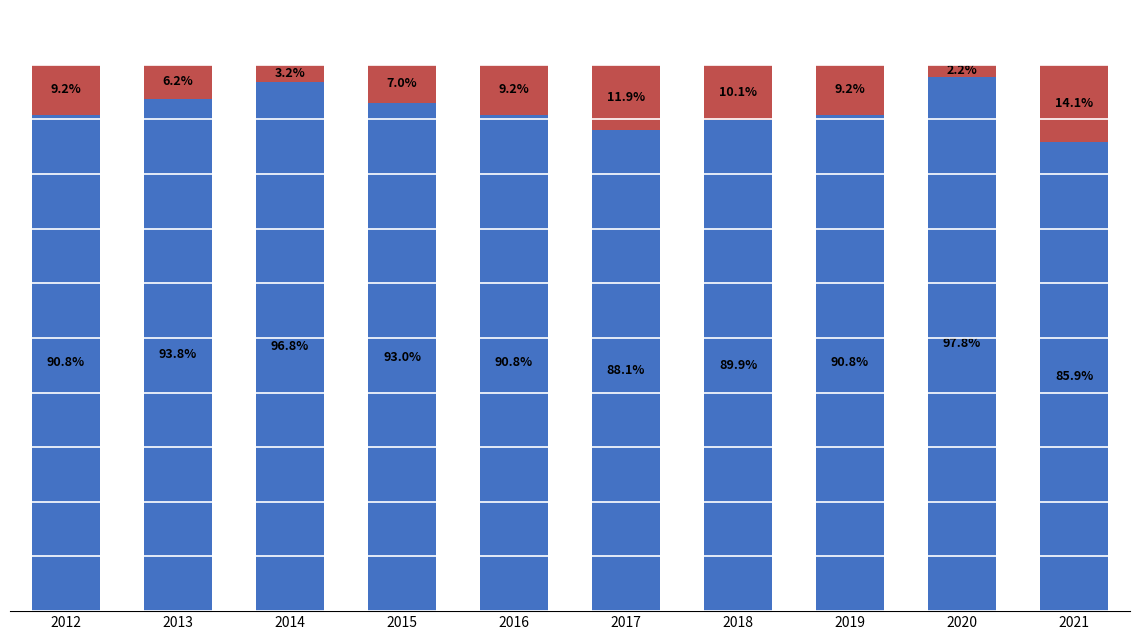

How many bars are there in total?

20